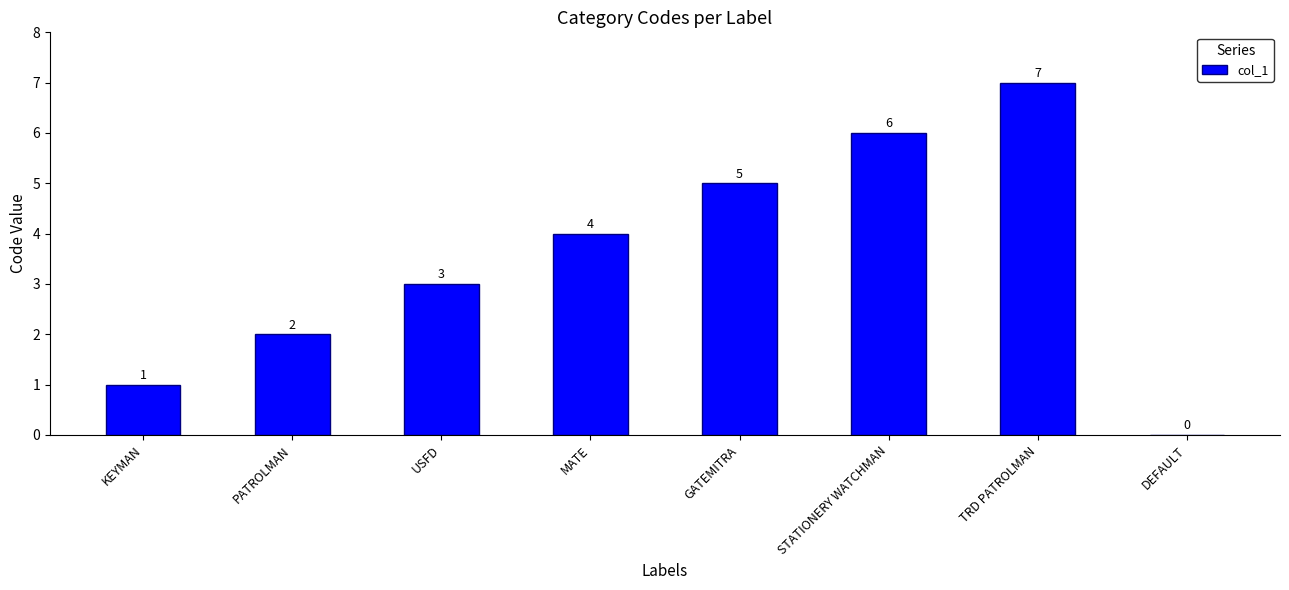

Between KEYMAN and MATE, which is larger?

MATE